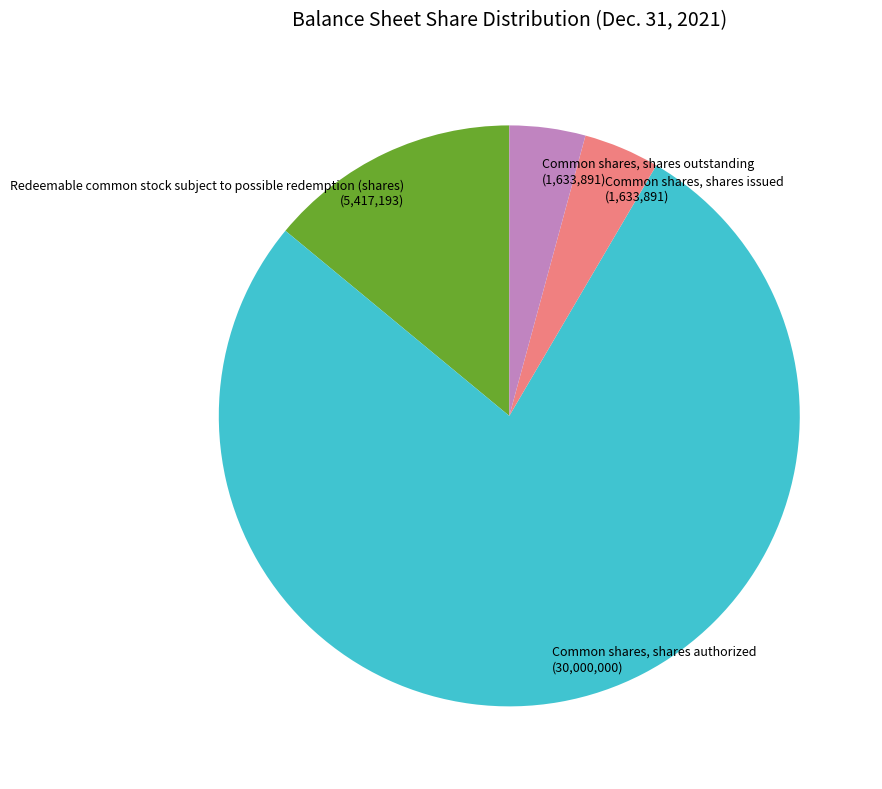

Which has a higher value, Redeemable common stock subject to possible redemption (shares) or Common shares, shares outstanding?

Redeemable common stock subject to possible redemption (shares)